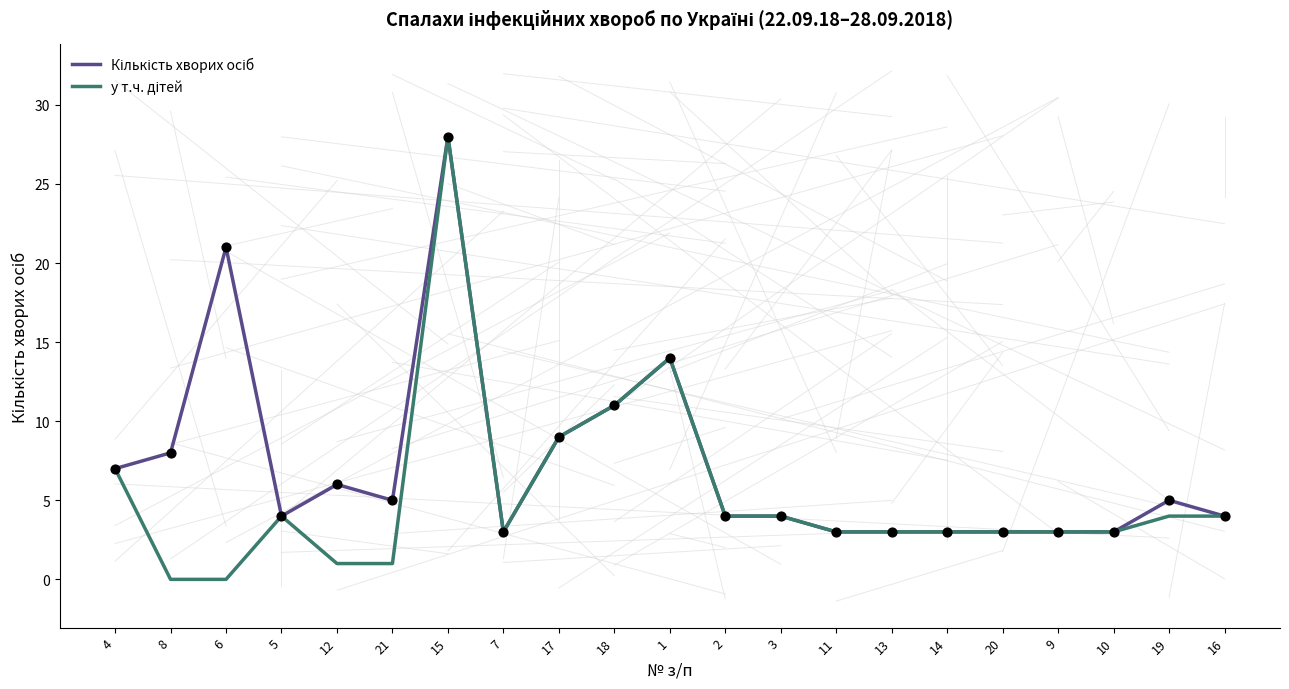

At which category is the sum across all series the highest?

15